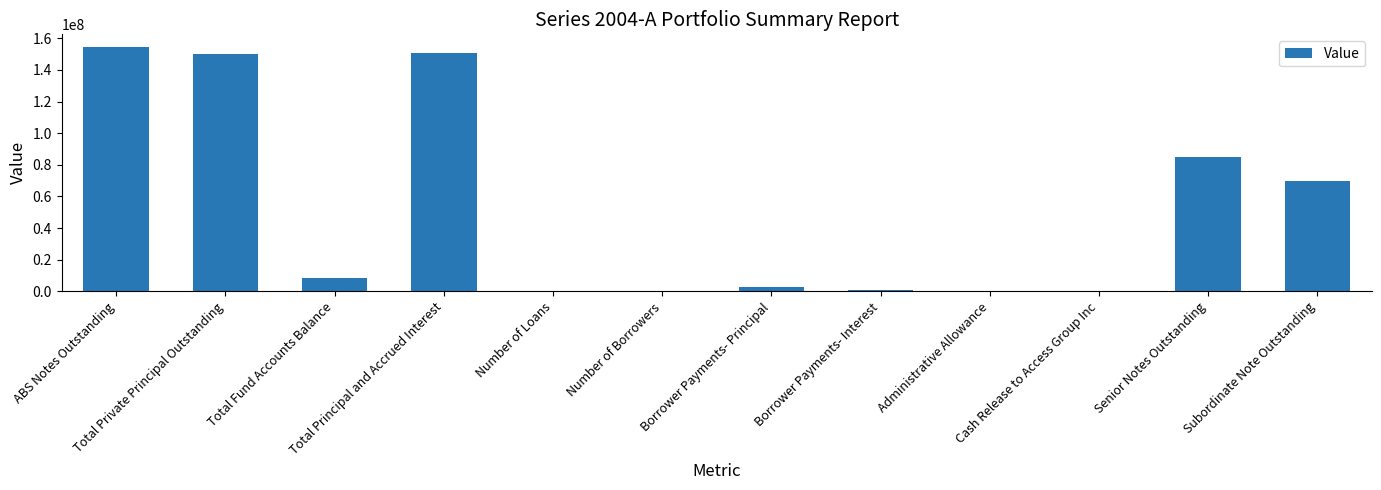

What value does the data have at Administrative Allowance?

124995.2